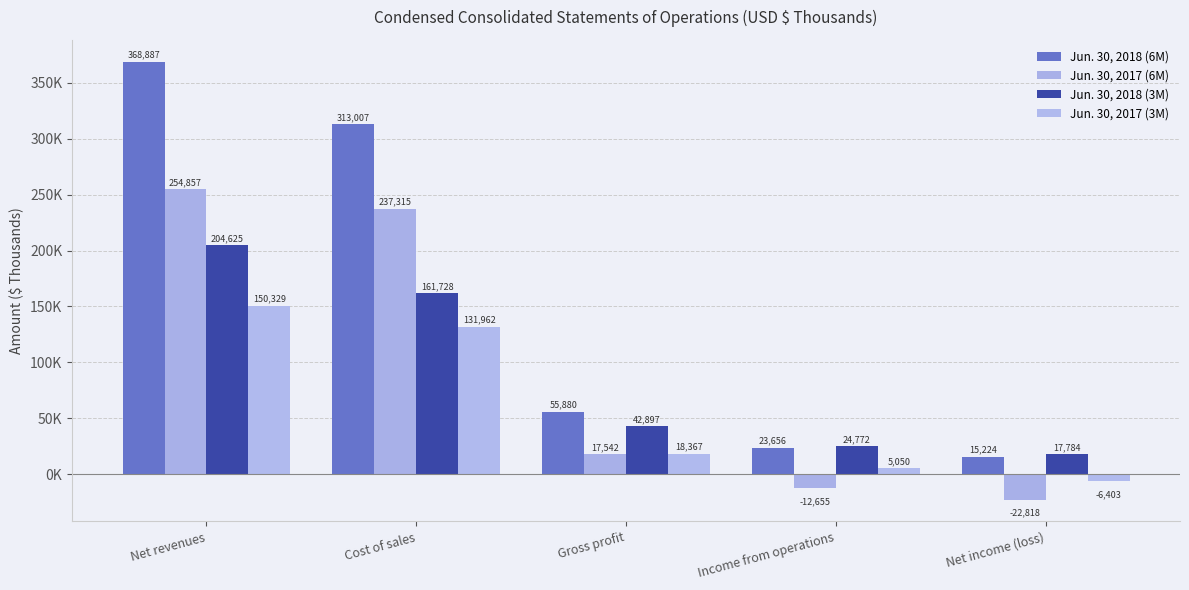

Does the chart contain any negative values?

Yes